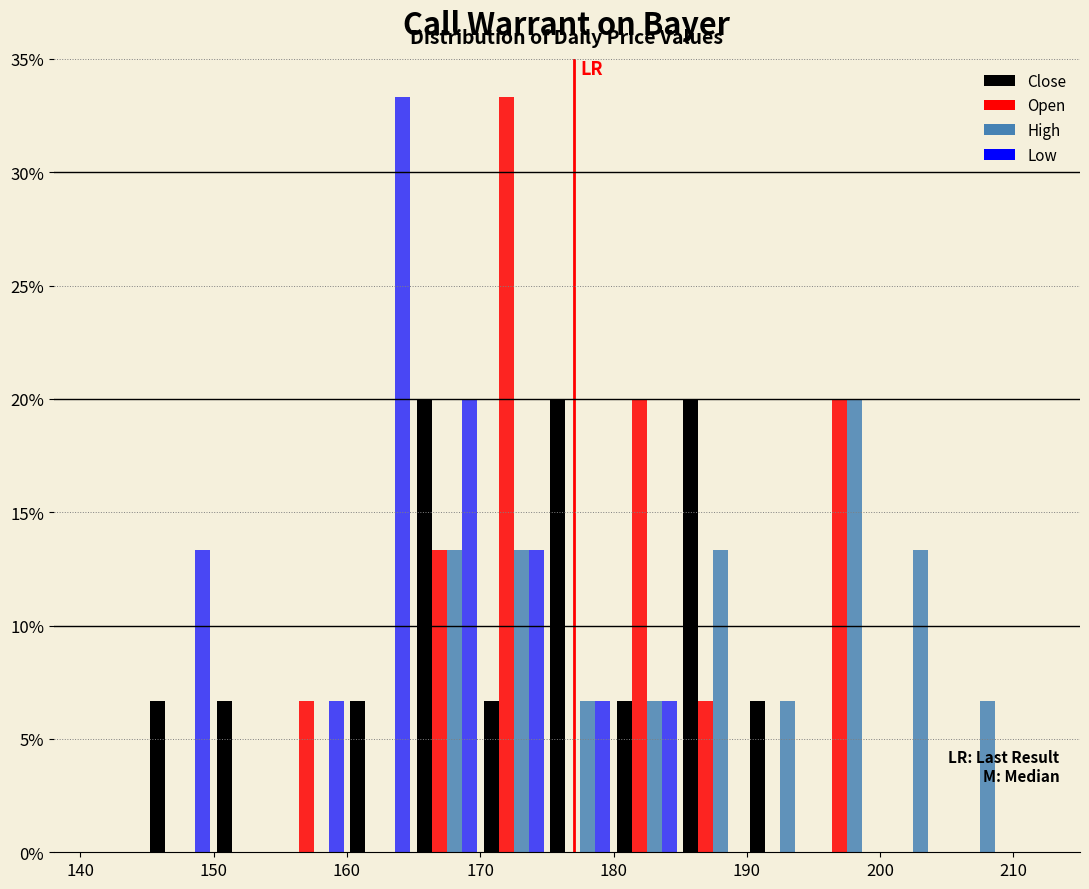

Reading left to right, transcribe this chart: for each range on the x-axis, give the height of each series' bar. The values are not printed on the chart, so give them approximately, as read against the axis.

140 to 145: Close=0	Open=0	High=0	Low=0
145 to 150: Close=6.5	Open=0	High=0	Low=13.5
150 to 155: Close=6.5	Open=0	High=0	Low=0
155 to 160: Close=0	Open=6.5	High=0	Low=6.5
160 to 165: Close=6.5	Open=0	High=0	Low=33.5
165 to 170: Close=20.0	Open=13.5	High=13.5	Low=20.0
170 to 175: Close=6.5	Open=33.5	High=13.5	Low=13.5
175 to 180: Close=20.0	Open=0	High=6.5	Low=6.5
180 to 185: Close=6.5	Open=20.0	High=6.5	Low=6.5
185 to 190: Close=20.0	Open=6.5	High=13.5	Low=0
190 to 195: Close=6.5	Open=0	High=6.5	Low=0
195 to 200: Close=0	Open=20.0	High=20.0	Low=0
200 to 205: Close=0	Open=0	High=13.5	Low=0
205 to 210: Close=0	Open=0	High=6.5	Low=0